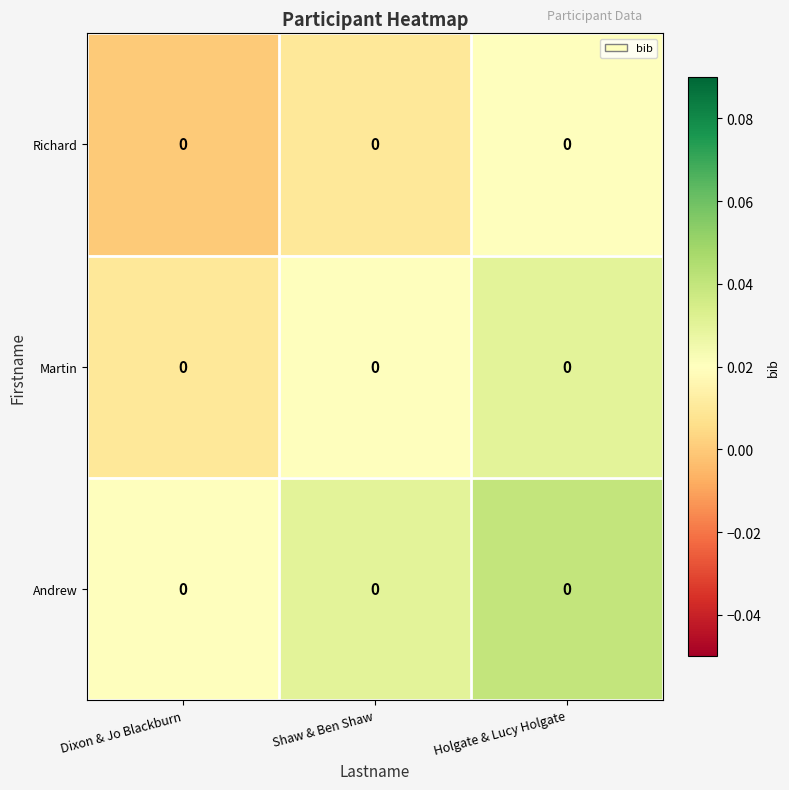

At which category is the sum across all series the highest?

Holgate & Lucy Holgate